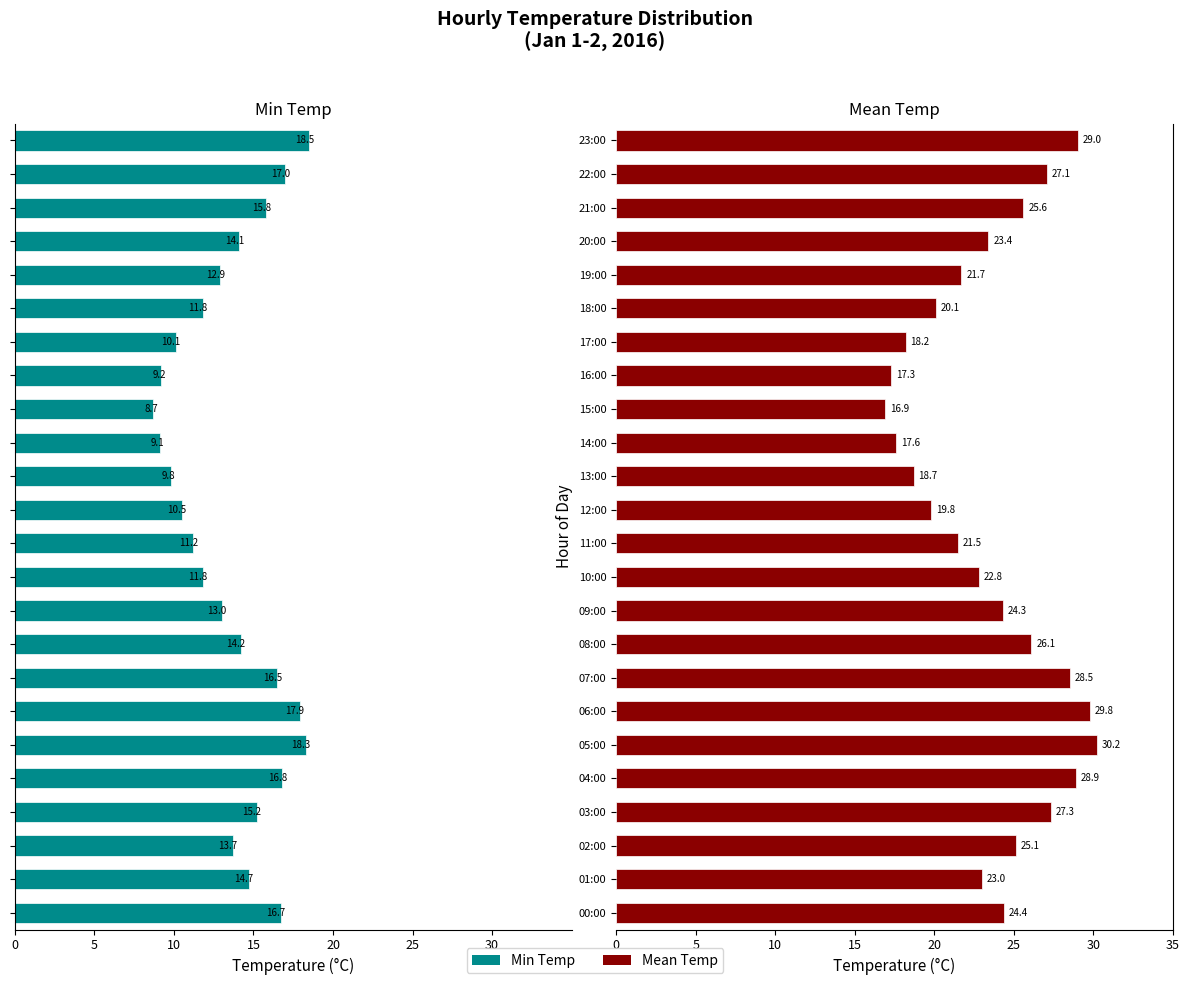

What is the greatest value displayed?

30.2